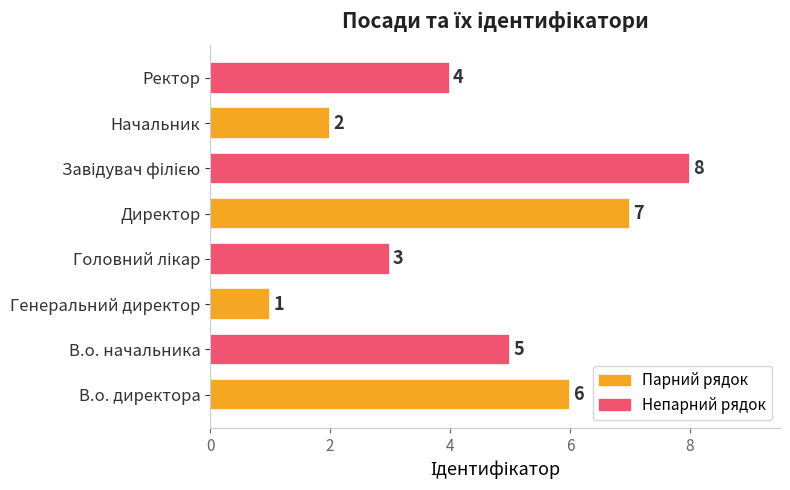

At which category does the chart reach its minimum across all series?

Генеральний директор